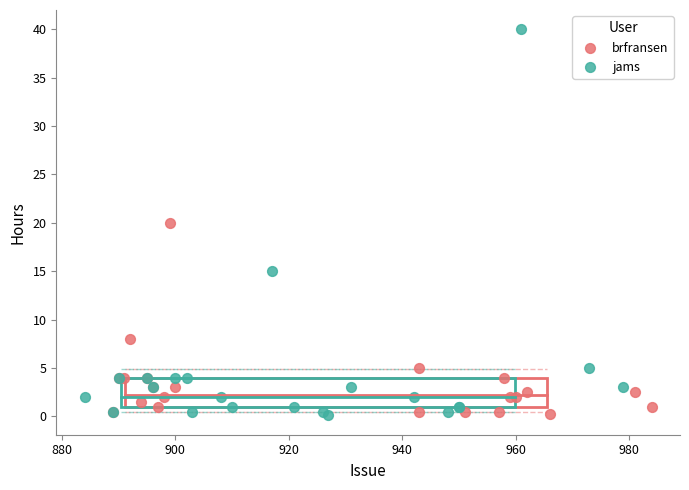

Which series contains the highest Y value?

jams